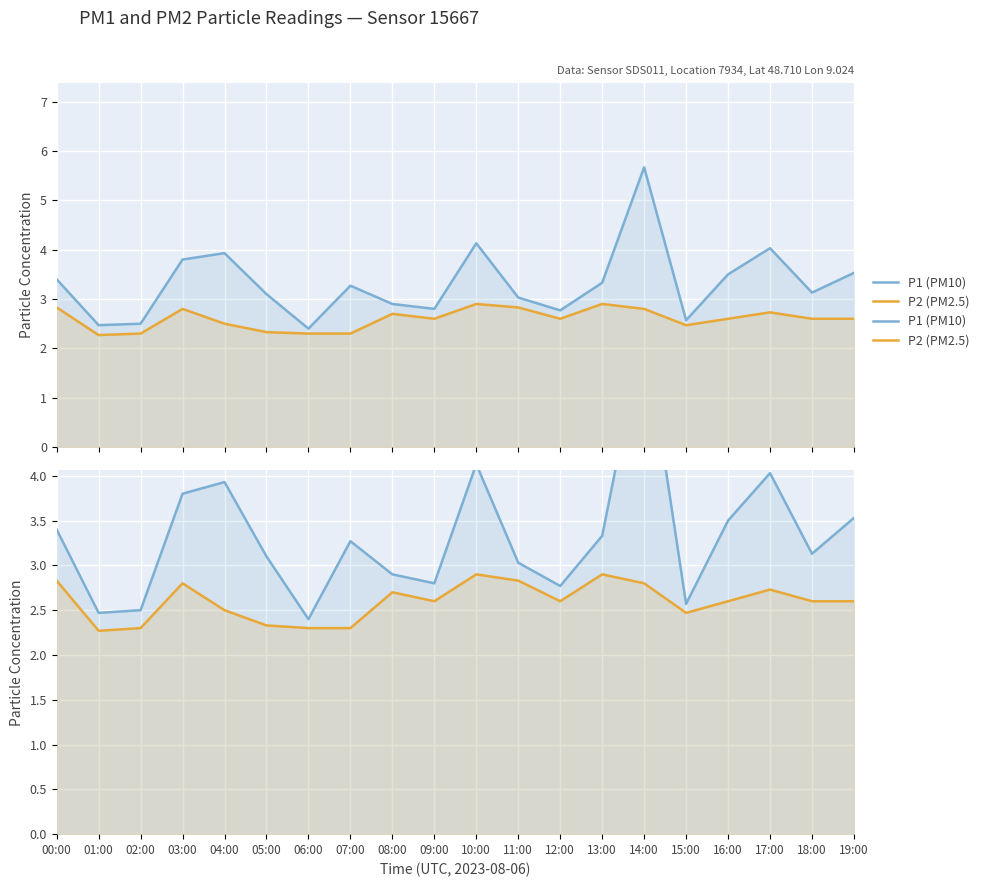

The value of P2 (PM2.5) at 17:00 is 1.7. True or false?

False